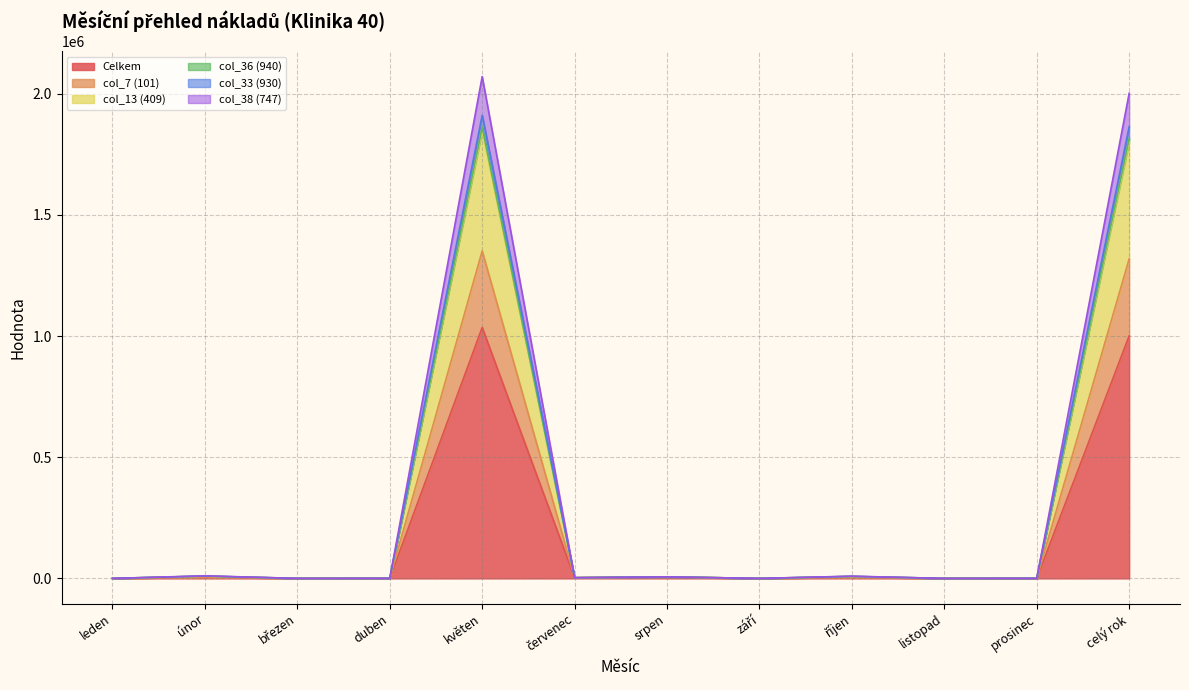

At which category does Celkem reach its first local valley?

březen